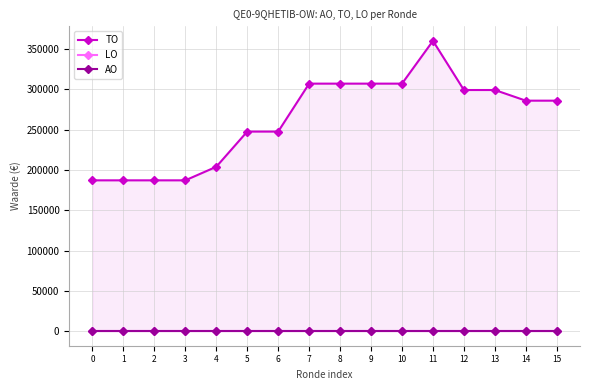

True or false: LO and AO cross at least once.

False